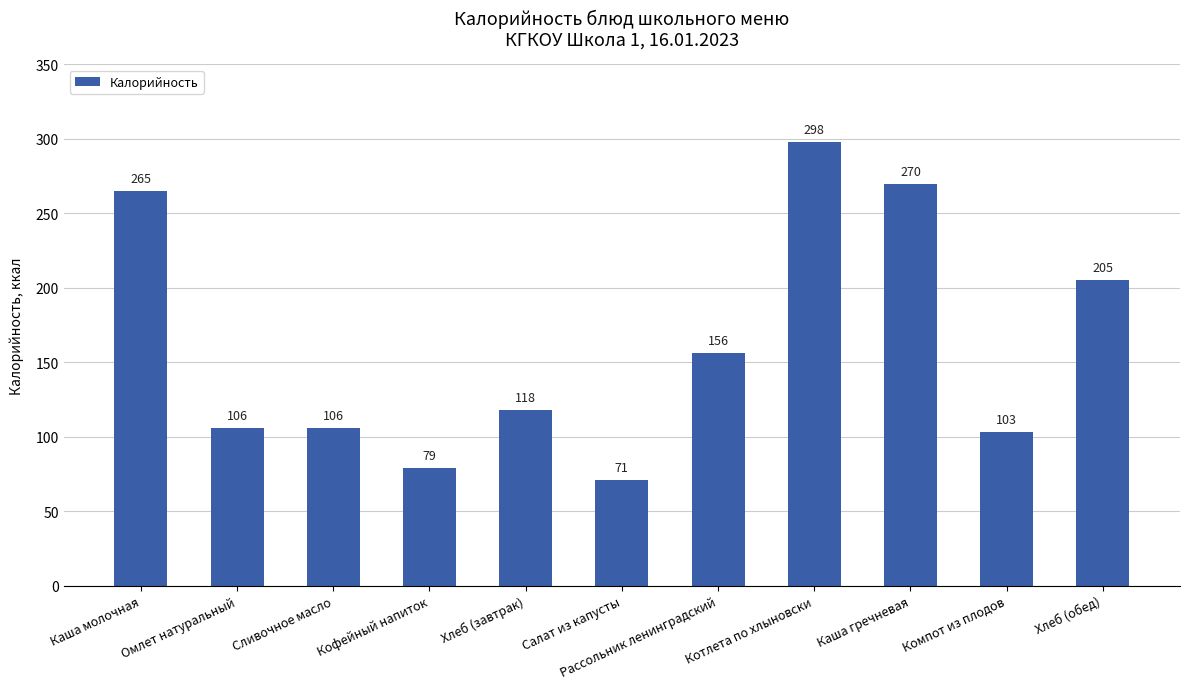

How many values are below 118?

5